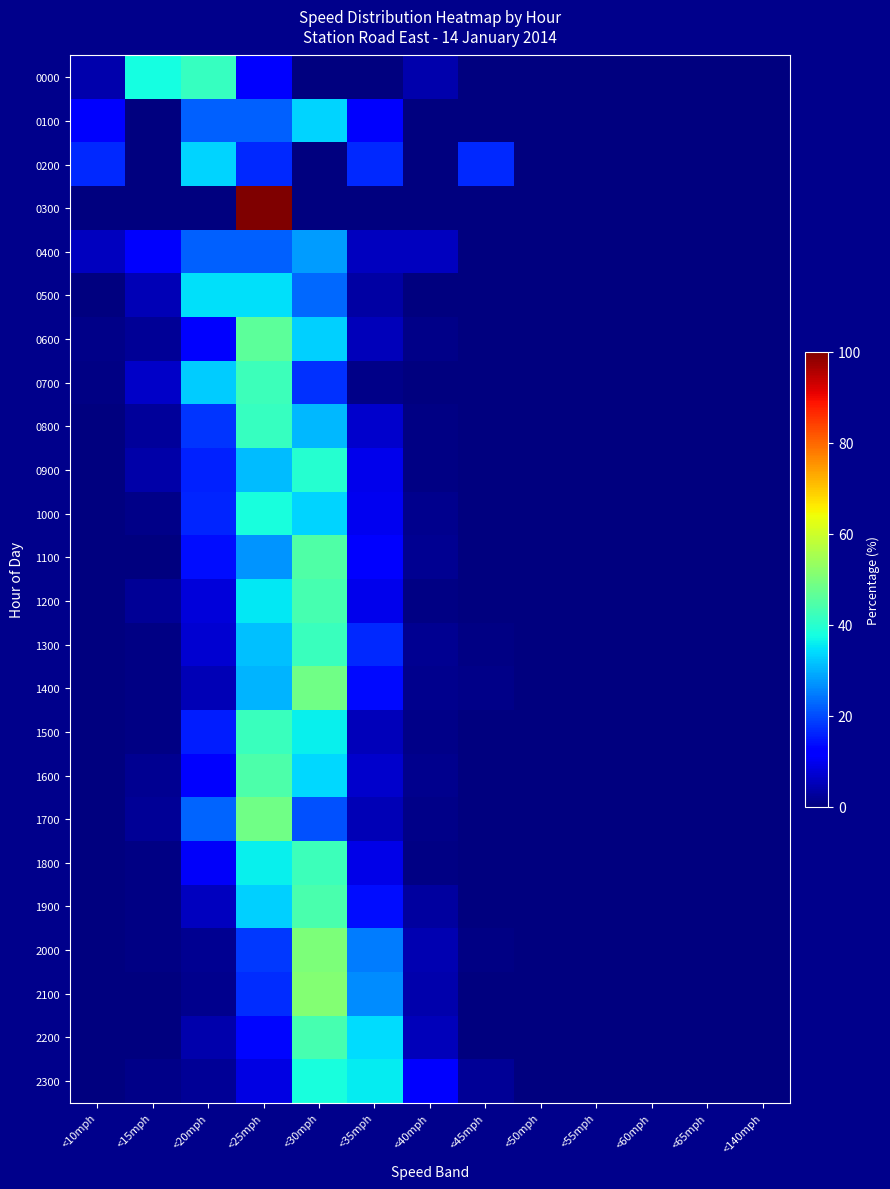

Which series has the widest spread of values?

0300